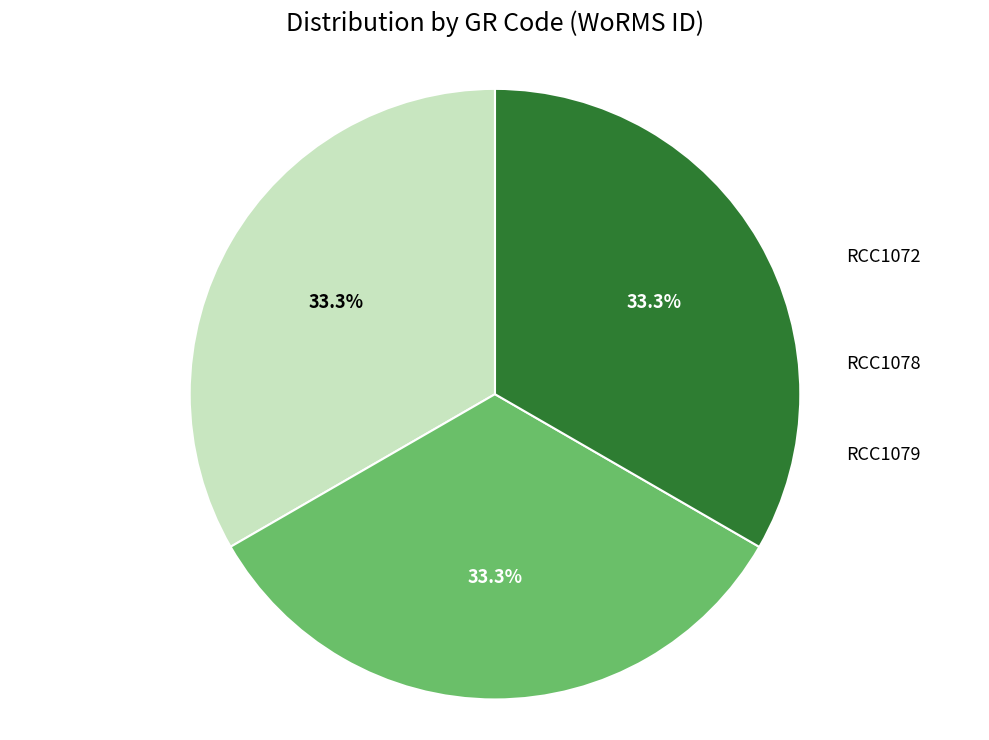

To the nearest percent, what is the average slice percentage?

33%